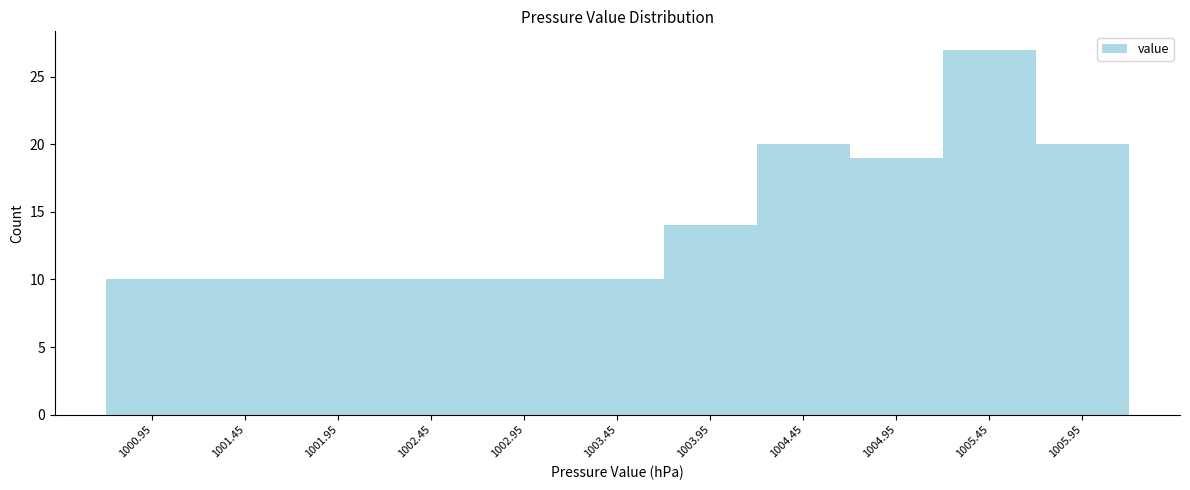

Reading right to left, transcribe all the data shown in this chart.

1005.95=20	1005.45=27	1004.95=19	1004.45=20	1003.95=14	1003.45=10	1002.95=10	1002.45=10	1001.95=10	1001.45=10	1000.95=10